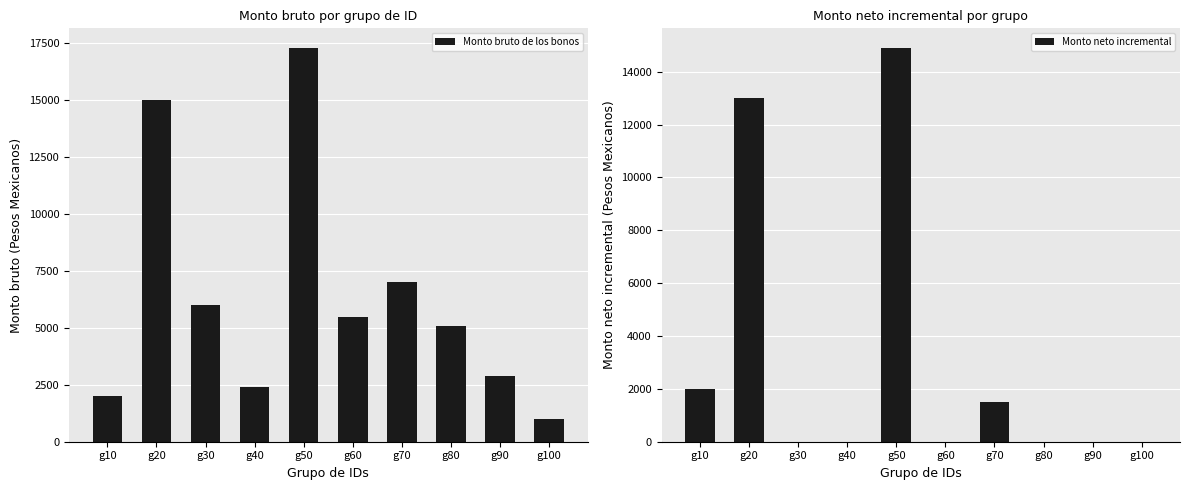

Where does the Monto bruto de los bonos series first go above 5500?

g20